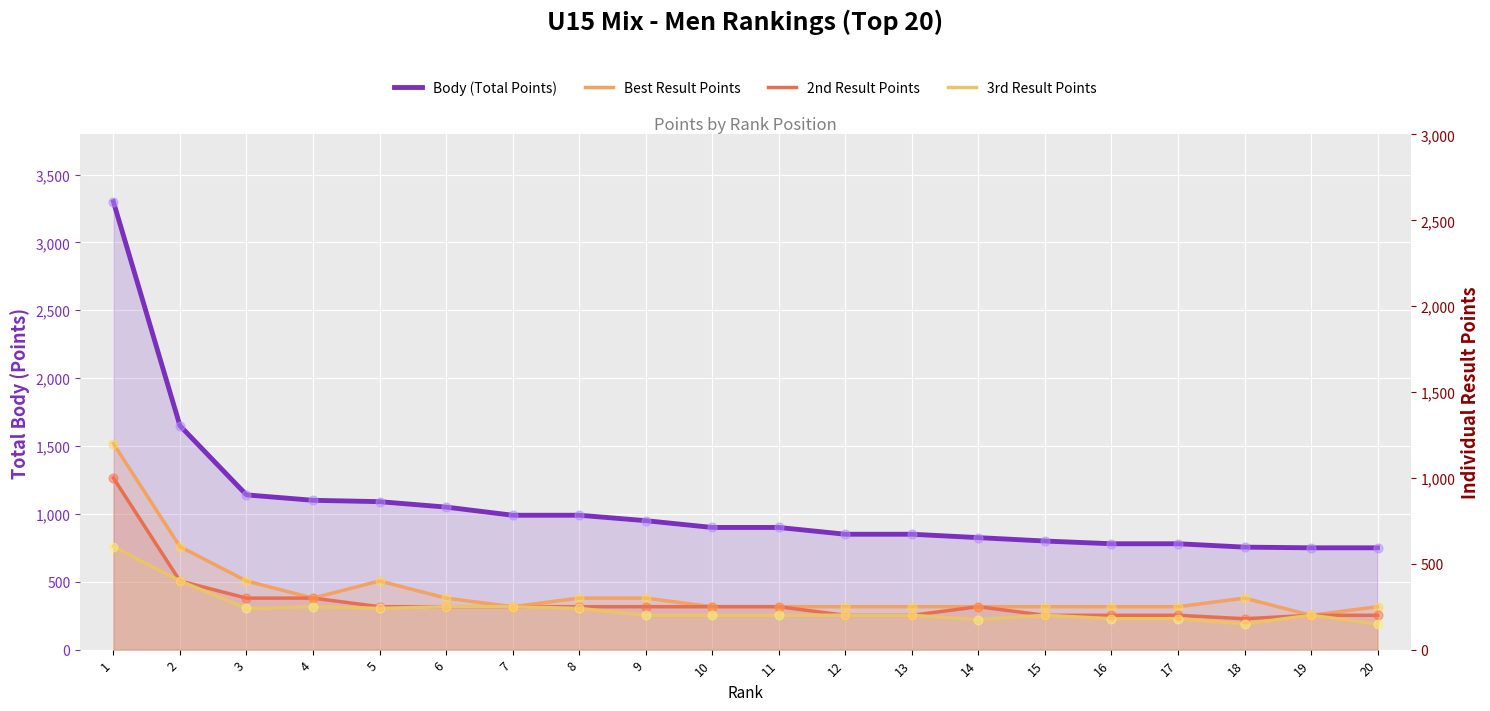

At how many categories does at least one series exceed 1027?

6